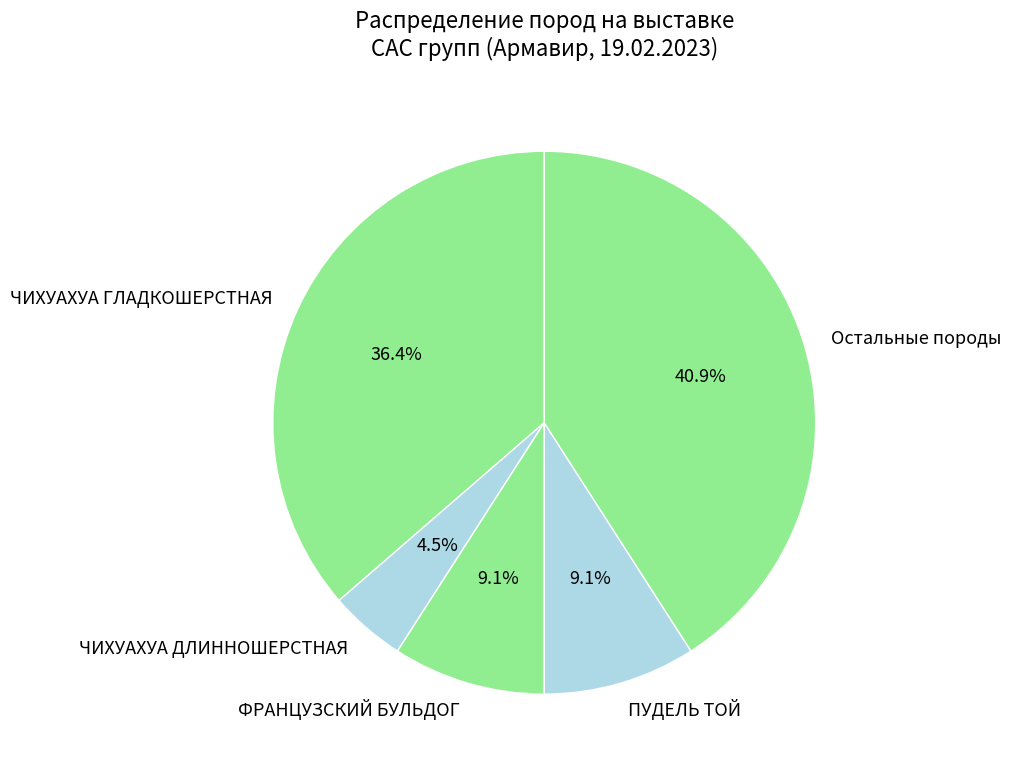

Which slice is the largest?

Остальные породы